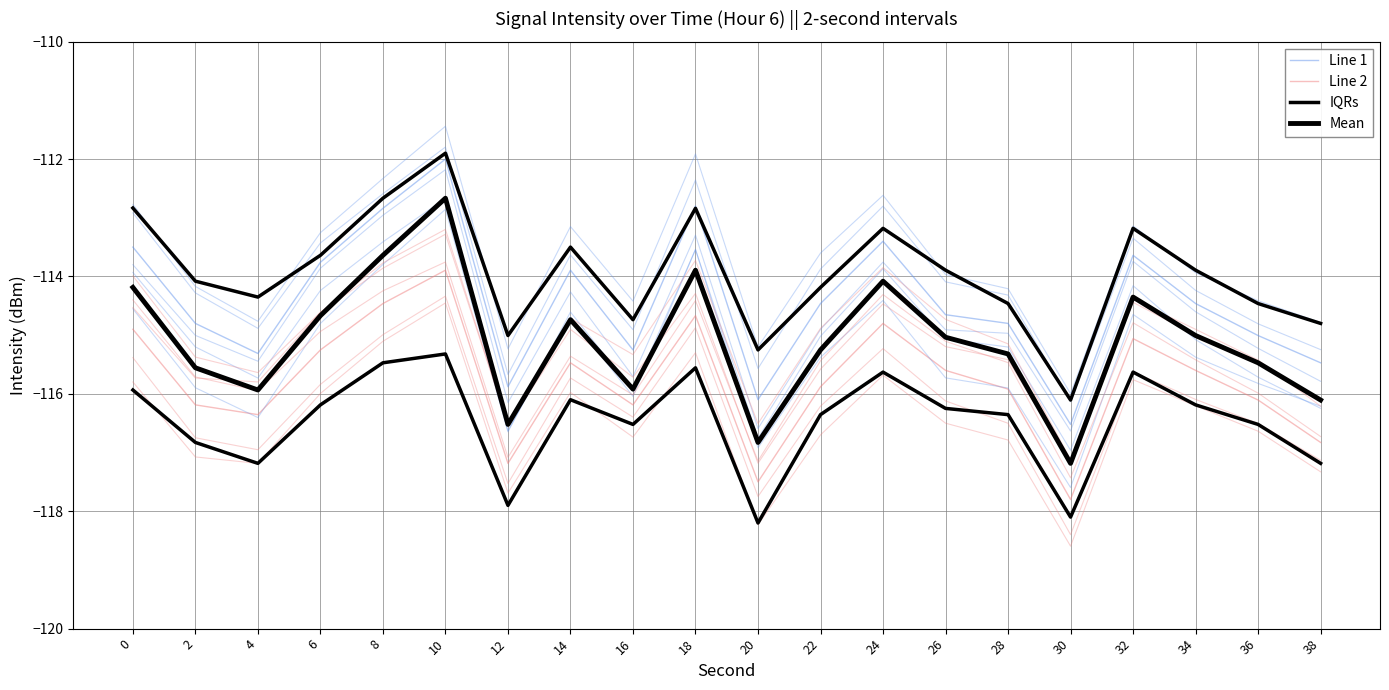

At 20, list the series in order from largest to smallest.

IQRs, Line 1, Mean, Line 2